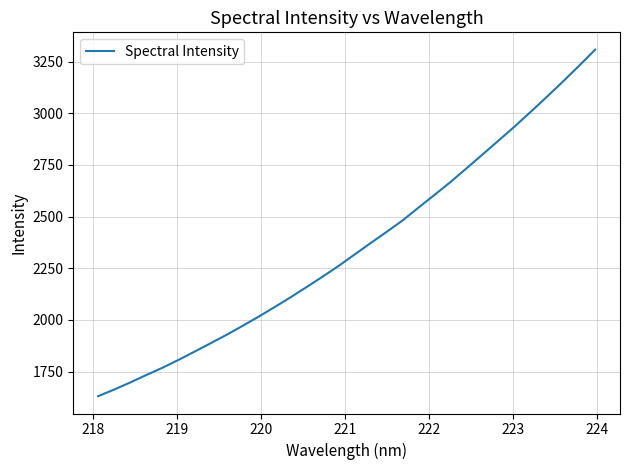

How many lines are shown in the chart?

1